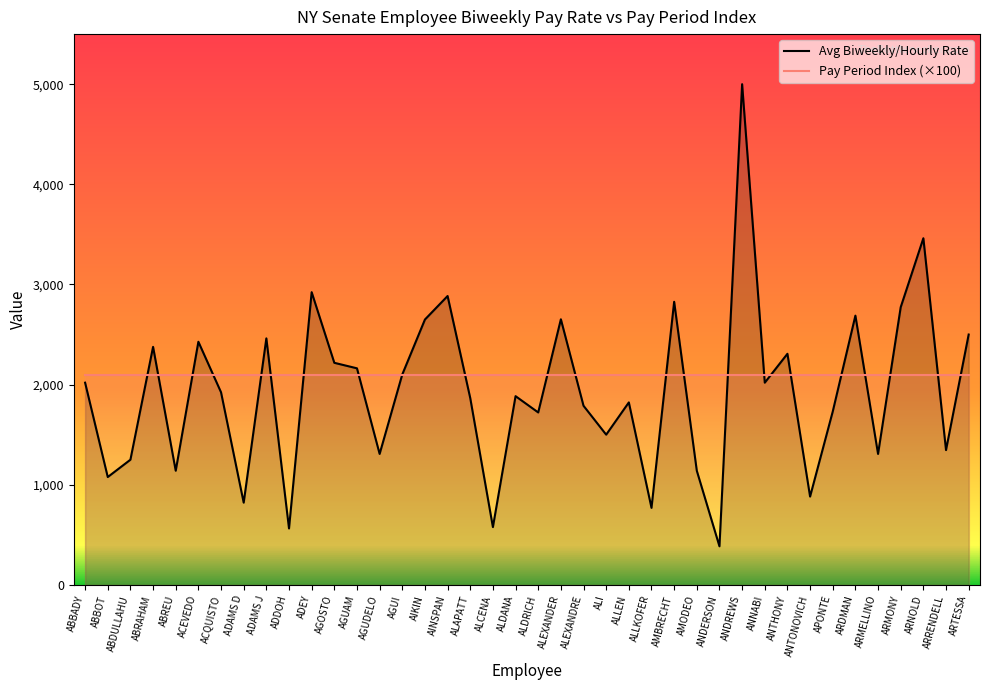

Does the chart display data point markers on the line(s)?

No